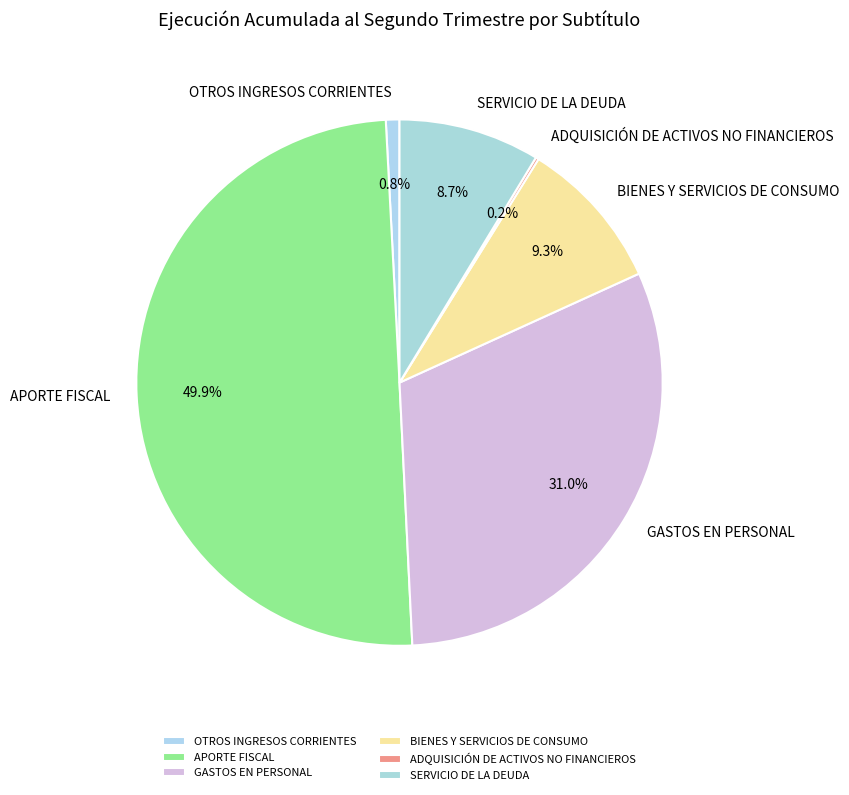

What percentage is the GASTOS EN PERSONAL slice, to the nearest percent?

31%